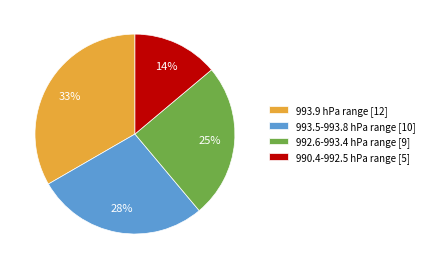

Count the number of slices in the pie.

4